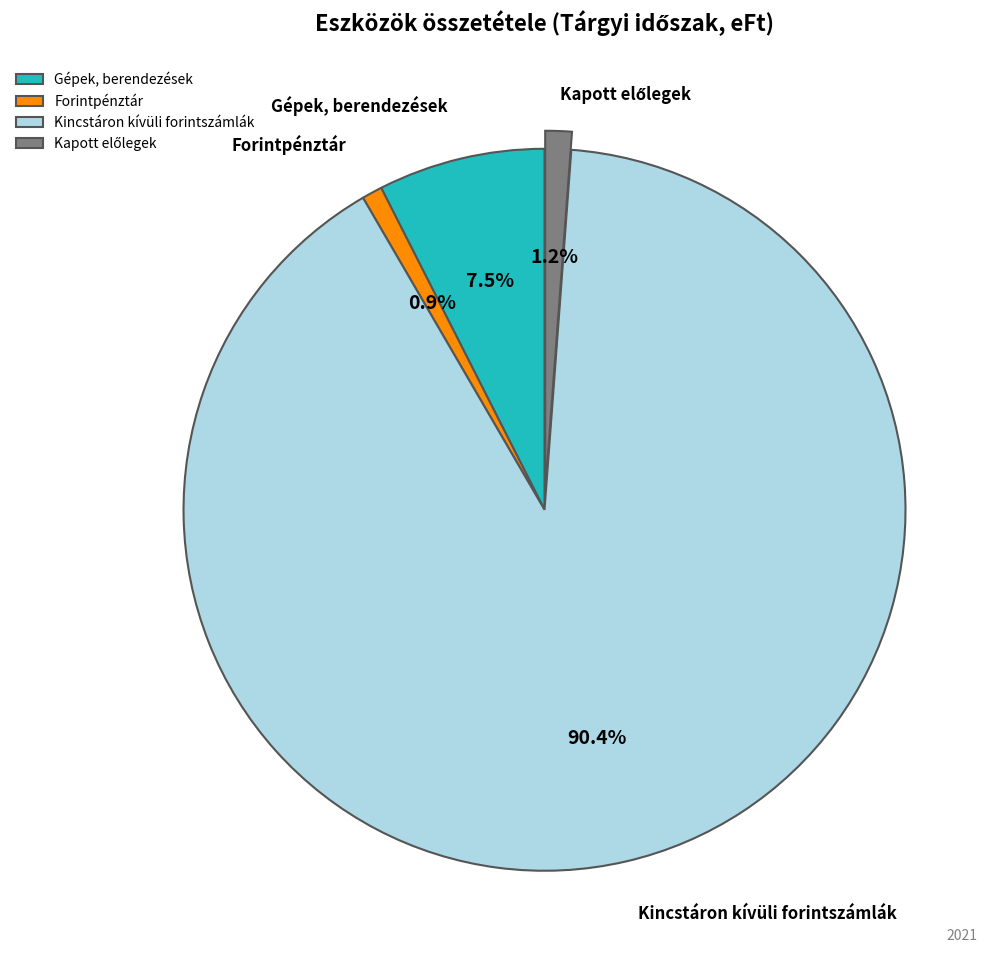

Is there any slice that represents more than half of the pie?

Yes